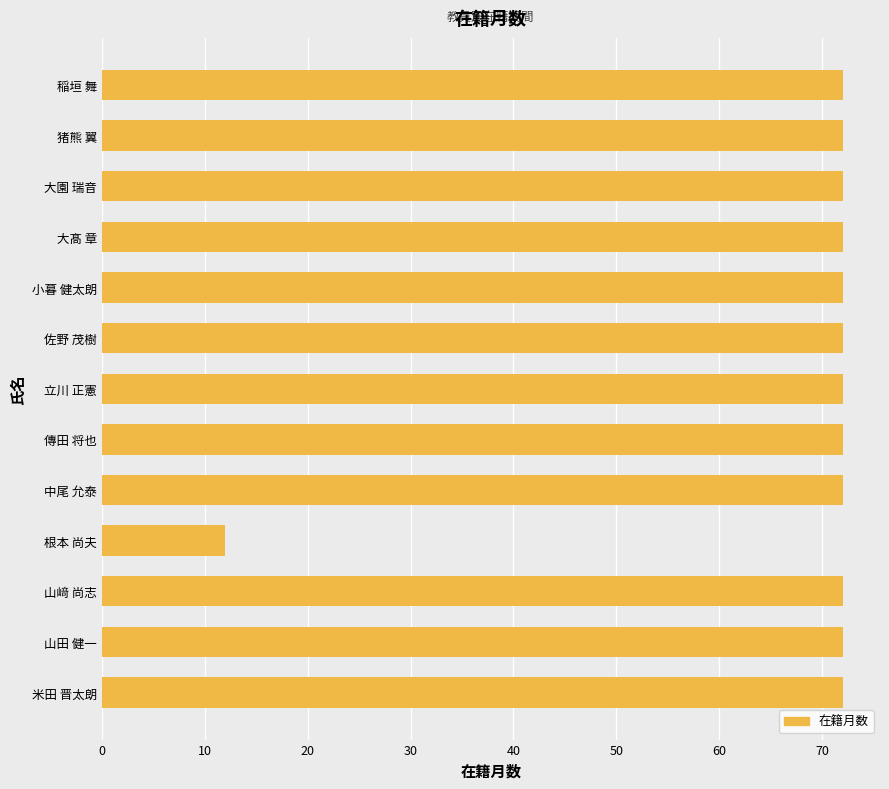

What is the smallest value displayed?

12